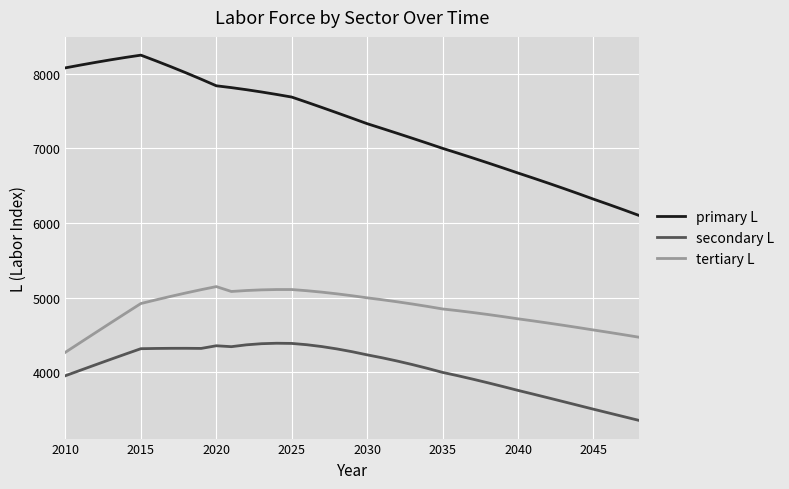

What is the maximum value for primary L?

8250.0